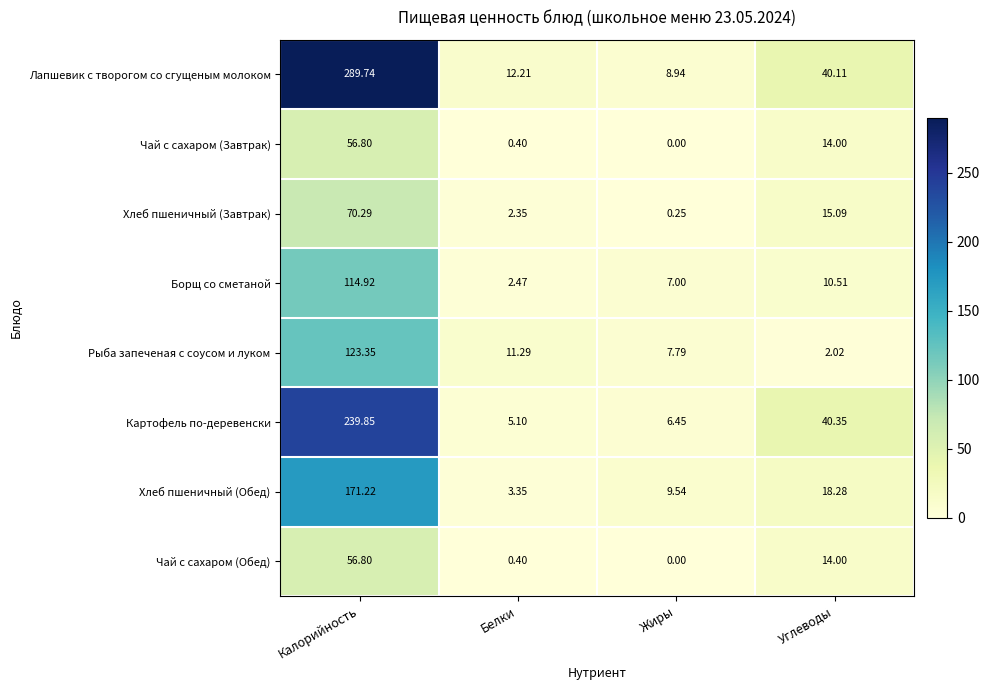

How many distinct data groups are displayed?

8